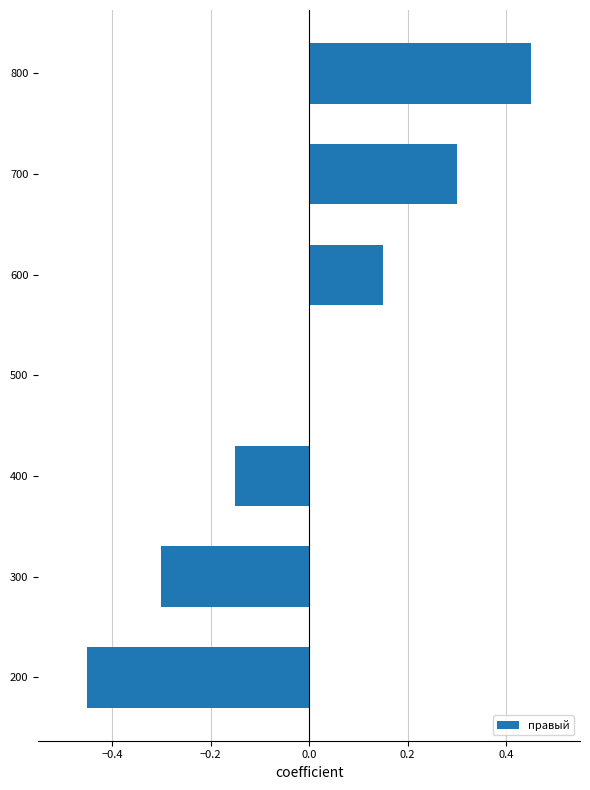

Read the value at 700.

0.3